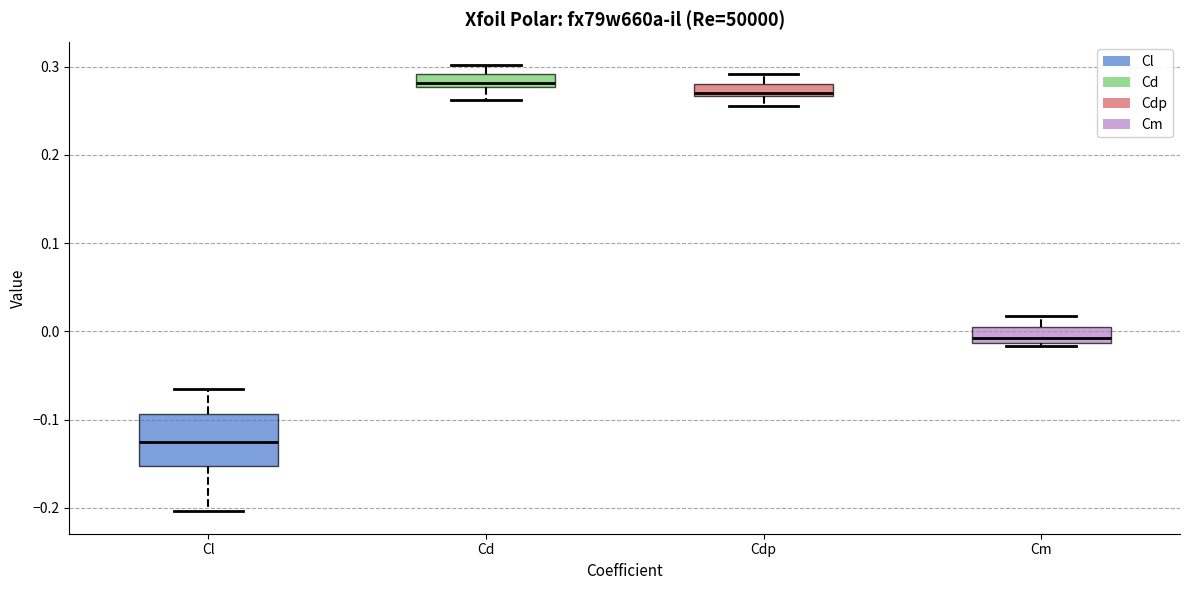

Which box is the tallest, from its lower edge to its upper edge?

Cl